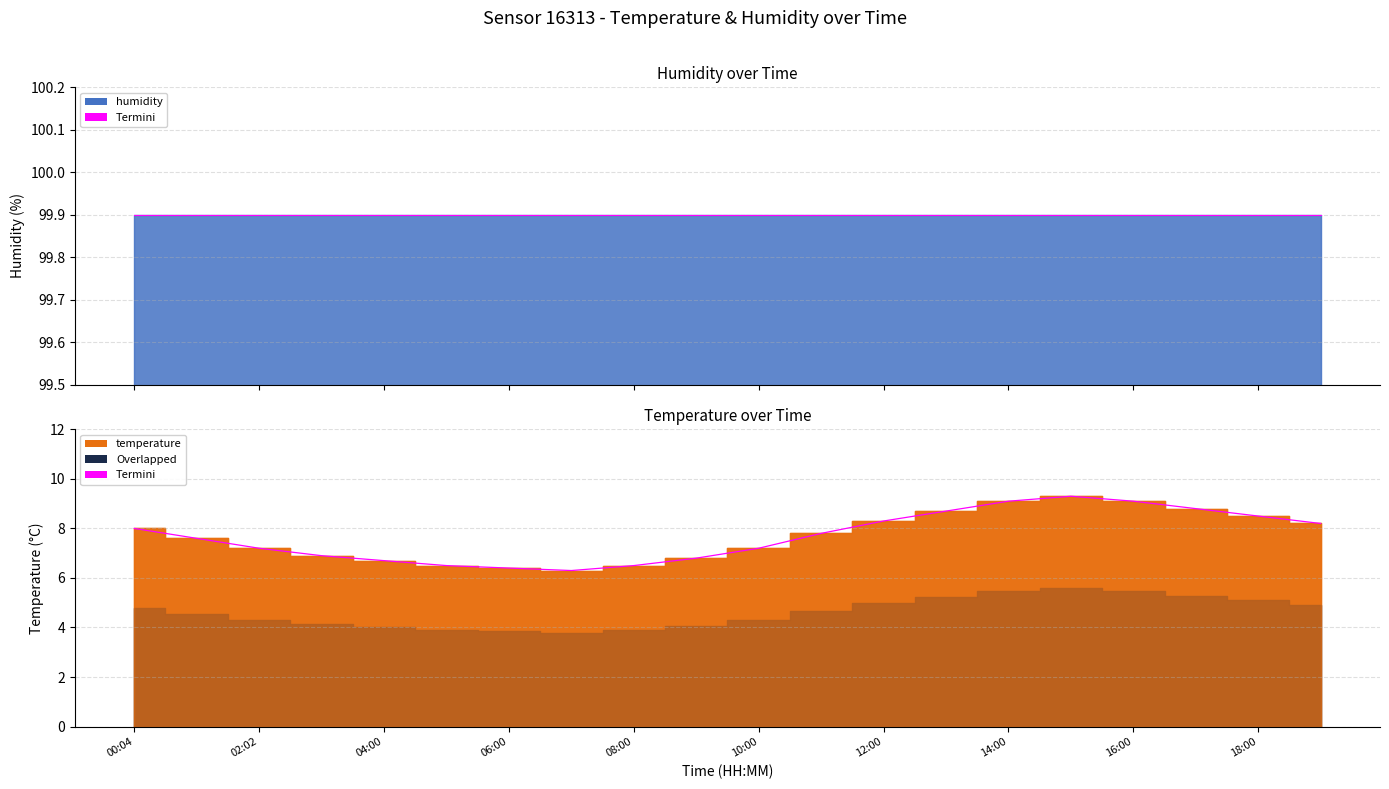

What position from the left is 00:04?

1